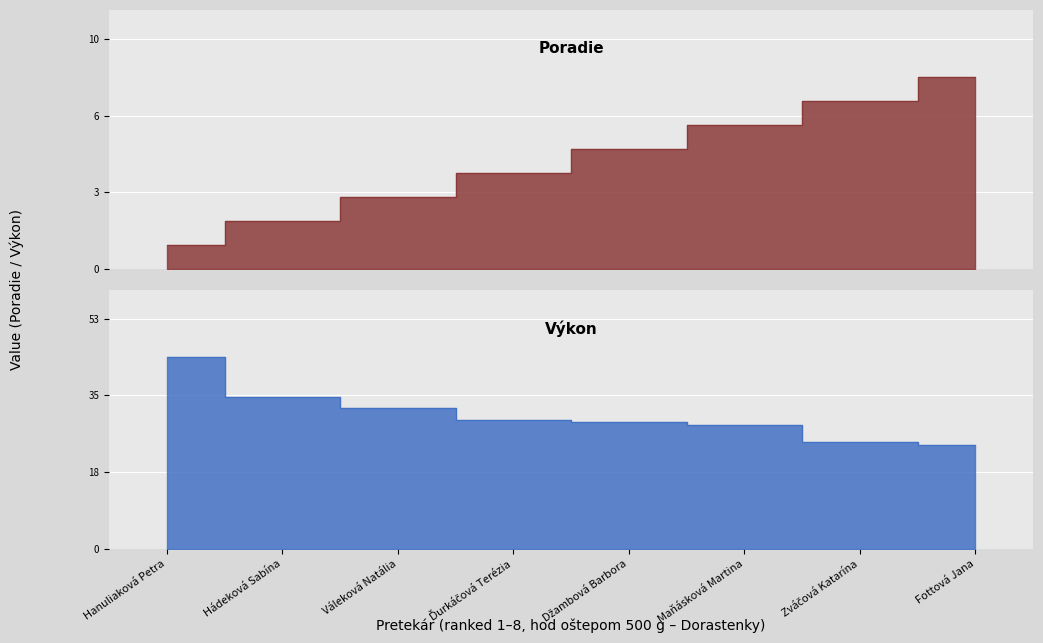

What is the value of the Poradie point at the 8th from the left?

8.0